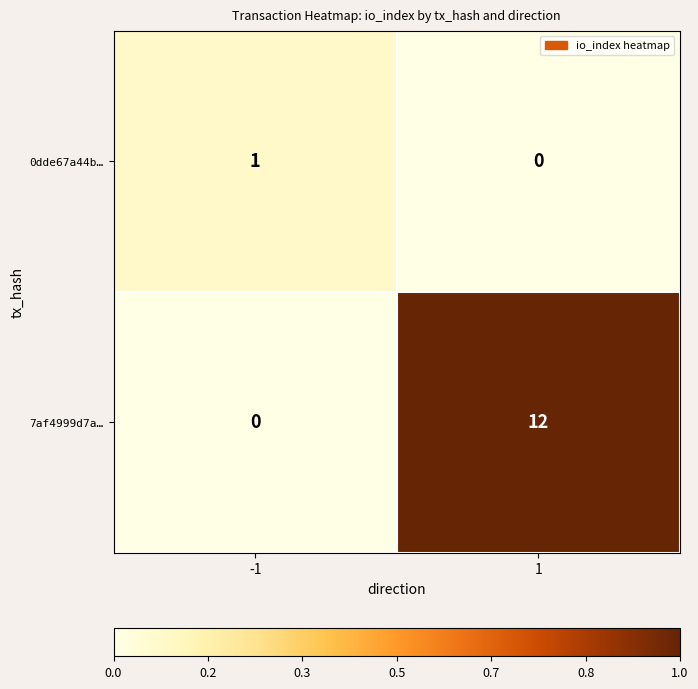

What is the sum of all 7af4999d7a… values?

12